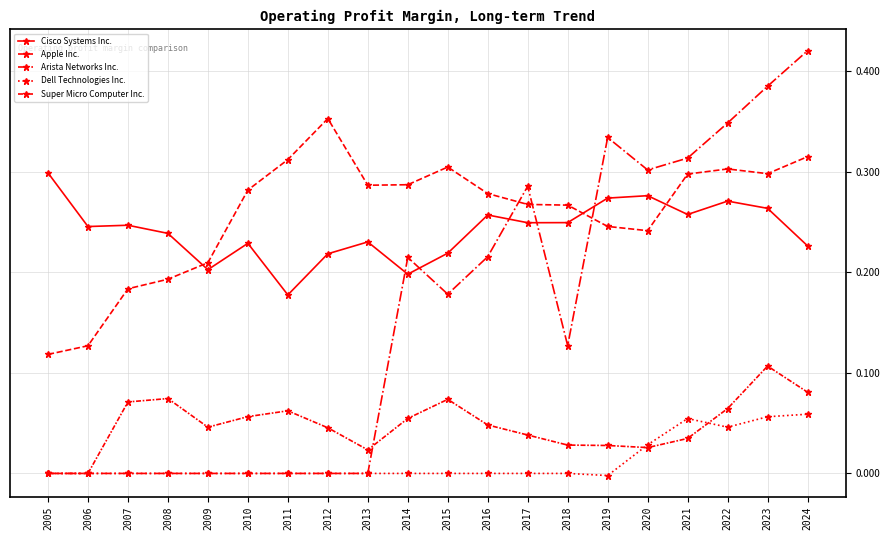

True or false: Apple Inc. has more than 1 points higher than both neighbors.

True